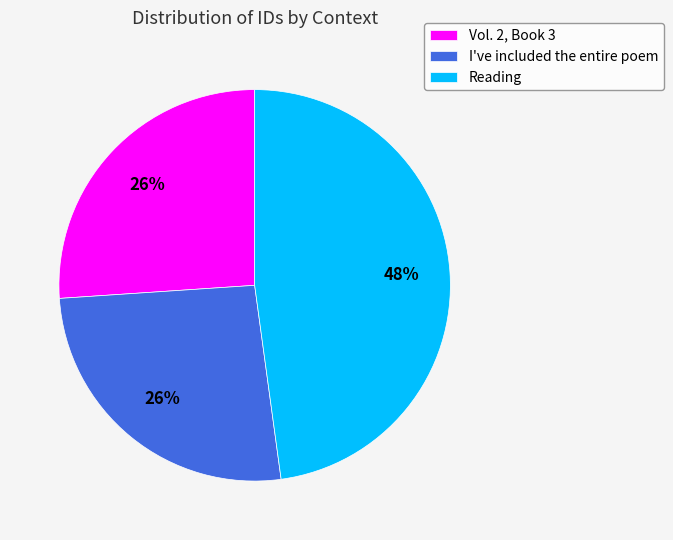

Approximately how many times larger is the value at Reading compared to Vol. 2, Book 3?

1.8